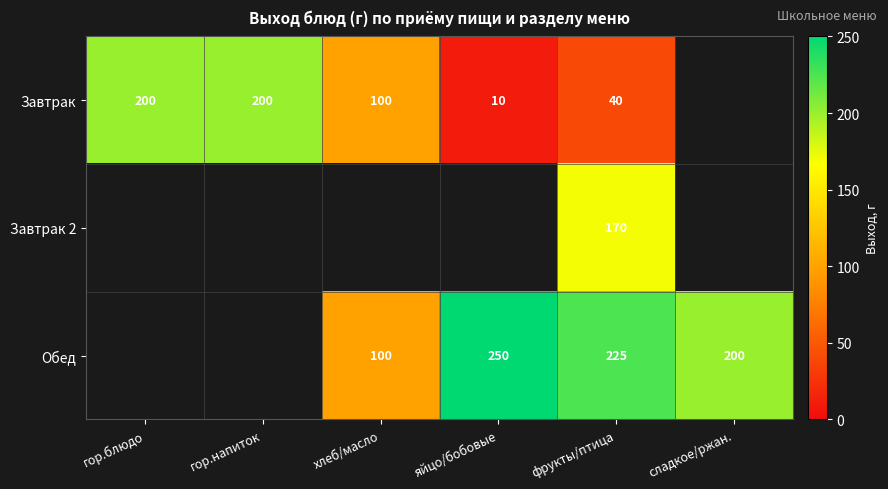

Rank the series at фрукты/птица from highest to lowest value.

Обед, Завтрак 2, Завтрак